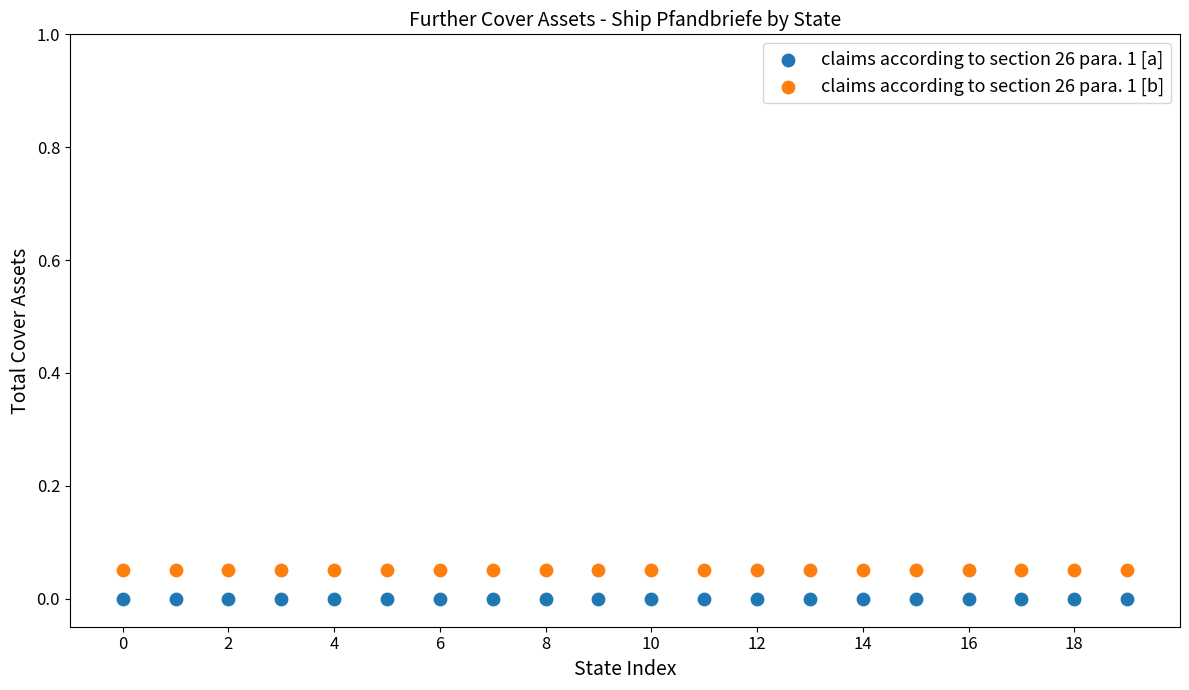

What are all the series names shown in the legend?

claims according to section 26 para. 1 [a], claims according to section 26 para. 1 [b]